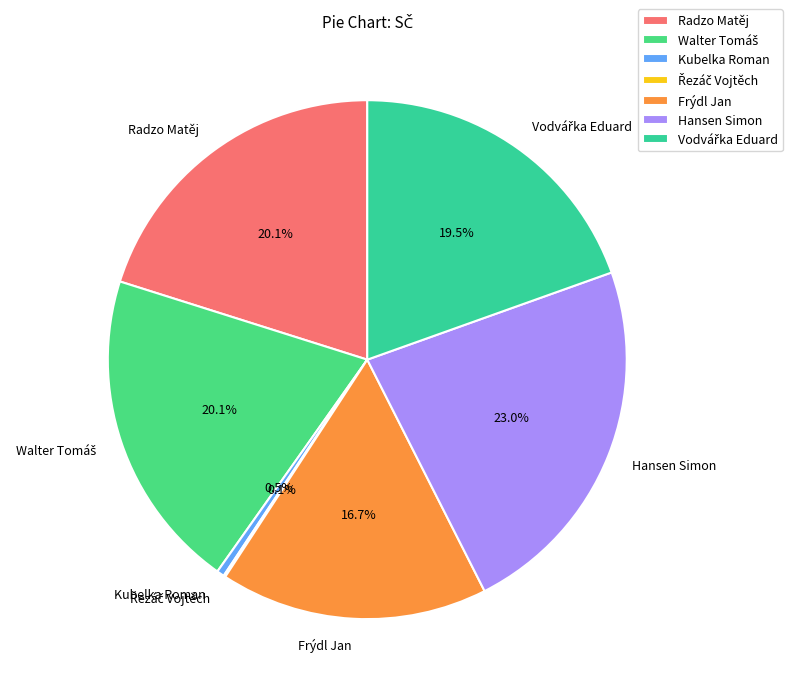

Which category has the biggest portion of the pie?

Hansen Simon